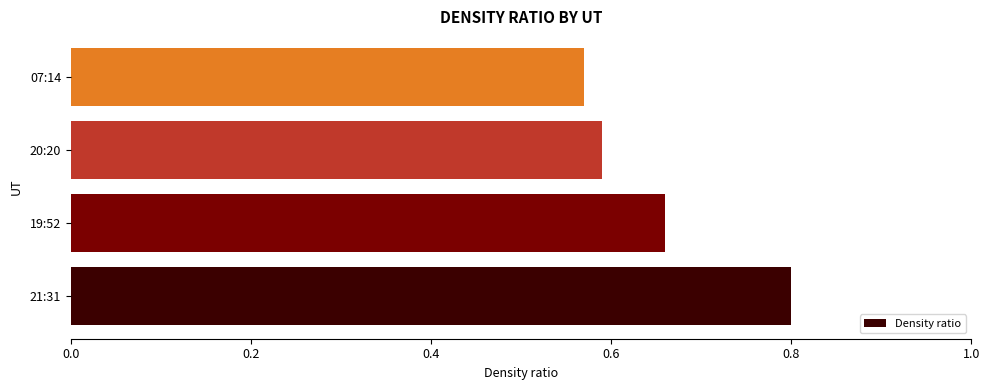

What is the maximum value shown in the chart?

0.8